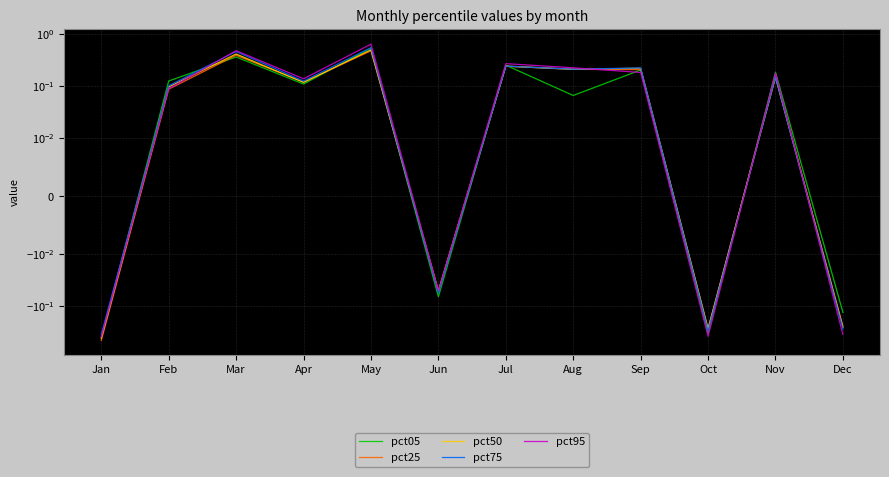

Reading left to right, transcribe all the data shown in this chart.

pct05: Jan=-0.4	Feb=0.1	Mar=0.4	Apr=0.1	May=0.5	Jun=-0.1	Jul=0.2	Aug=0.1	Sep=0.2	Oct=-0.3	Nov=0.2	Dec=-0.1
pct25: Jan=-0.5	Feb=0.1	Mar=0.4	Apr=0.1	May=0.5	Jun=-0.1	Jul=0.2	Aug=0.2	Sep=0.2	Oct=-0.3	Nov=0.2	Dec=-0.2
pct50: Jan=-0.4	Feb=0.1	Mar=0.4	Apr=0.1	May=0.5	Jun=-0.1	Jul=0.2	Aug=0.2	Sep=0.2	Oct=-0.3	Nov=0.1	Dec=-0.3
pct75: Jan=-0.4	Feb=0.1	Mar=0.5	Apr=0.1	May=0.5	Jun=-0.1	Jul=0.2	Aug=0.2	Sep=0.2	Oct=-0.3	Nov=0.1	Dec=-0.3
pct95: Jan=-0.4	Feb=0.1	Mar=0.5	Apr=0.1	May=0.6	Jun=-0.1	Jul=0.3	Aug=0.2	Sep=0.2	Oct=-0.4	Nov=0.2	Dec=-0.4